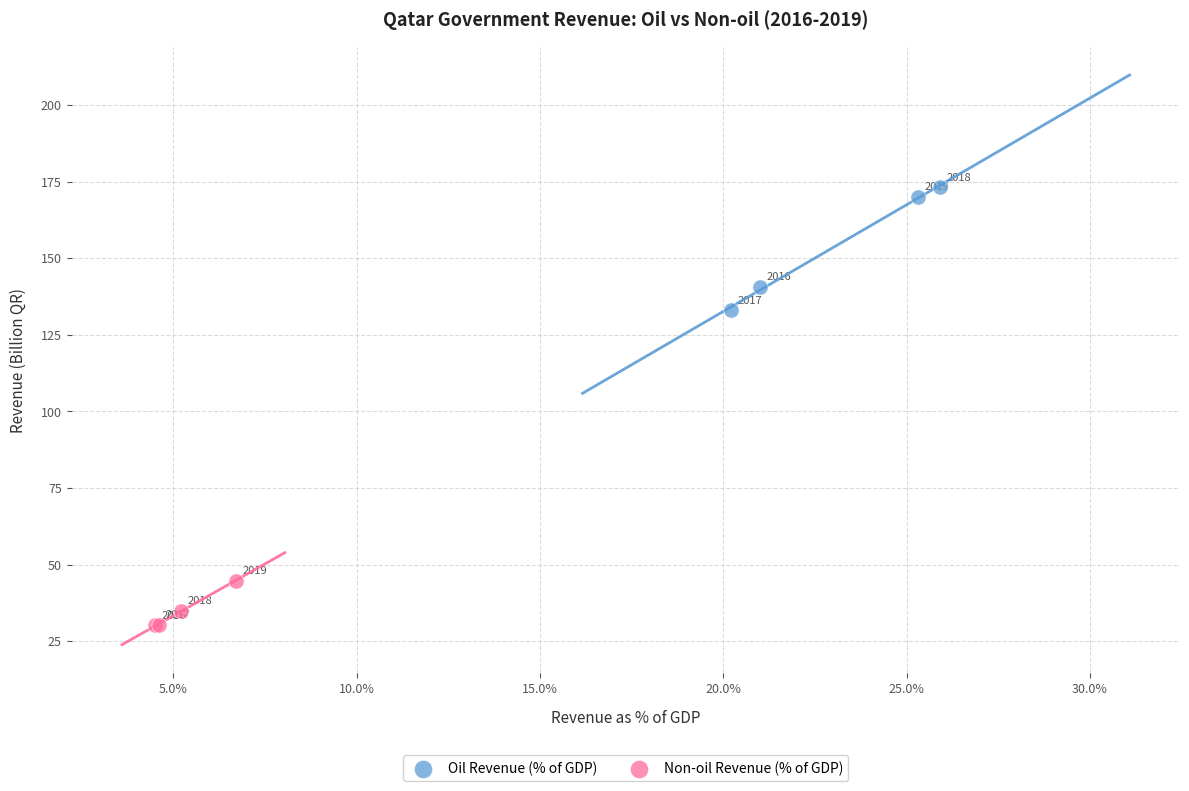

Which series contains the lowest Y value?

Non-oil Revenue (% of GDP)